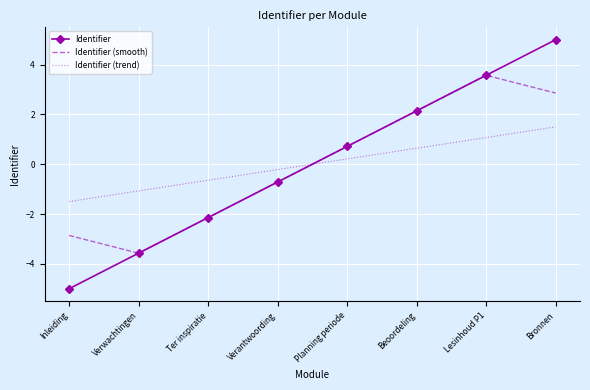

At which category is the sum across all series the highest?

Bronnen